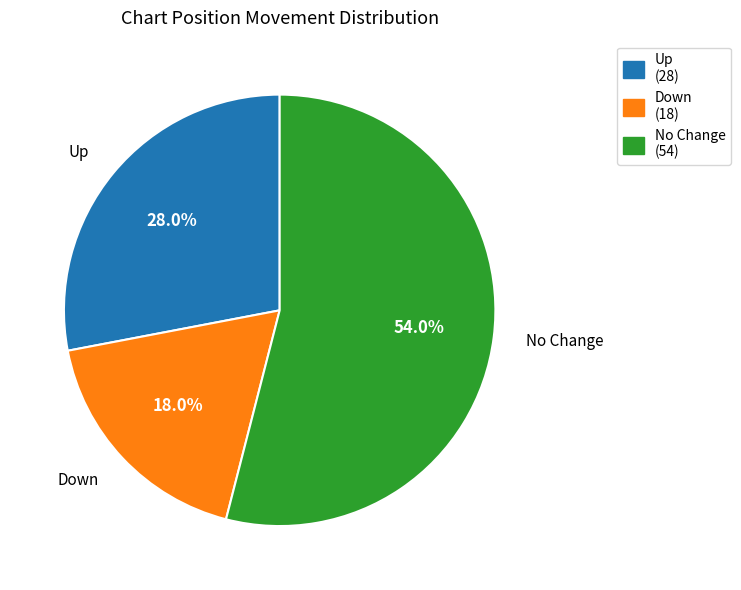

Which has a higher value, Up or Down?

Up